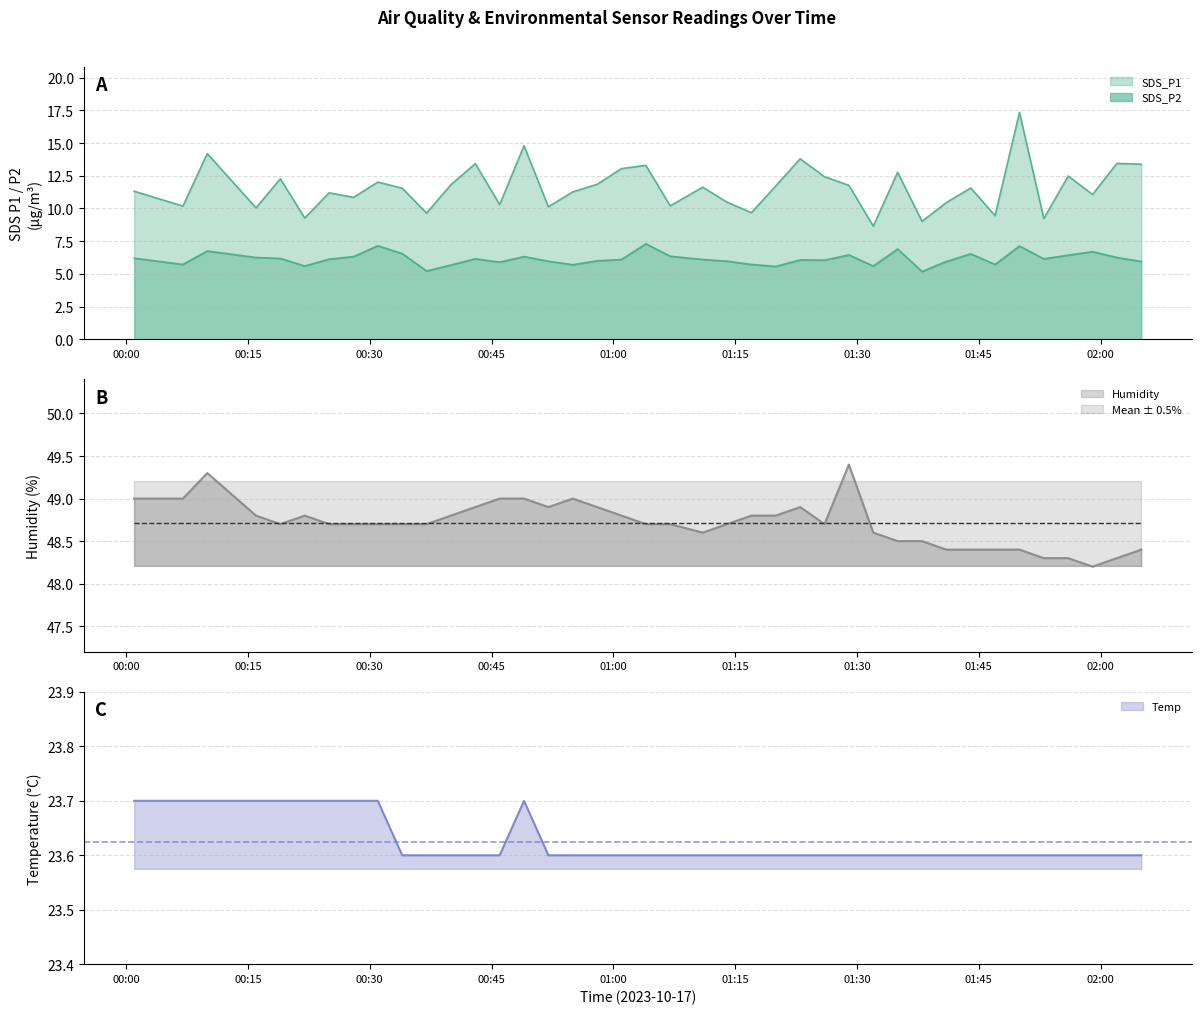

What is the lowest value of the SDS_P2 series?

5.2